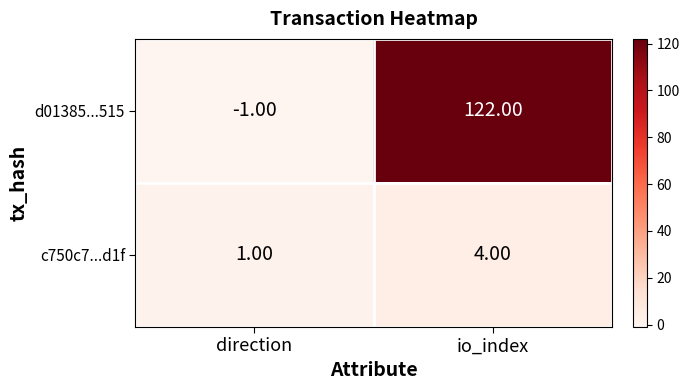

At how many categories does at least one series exceed 43?

1